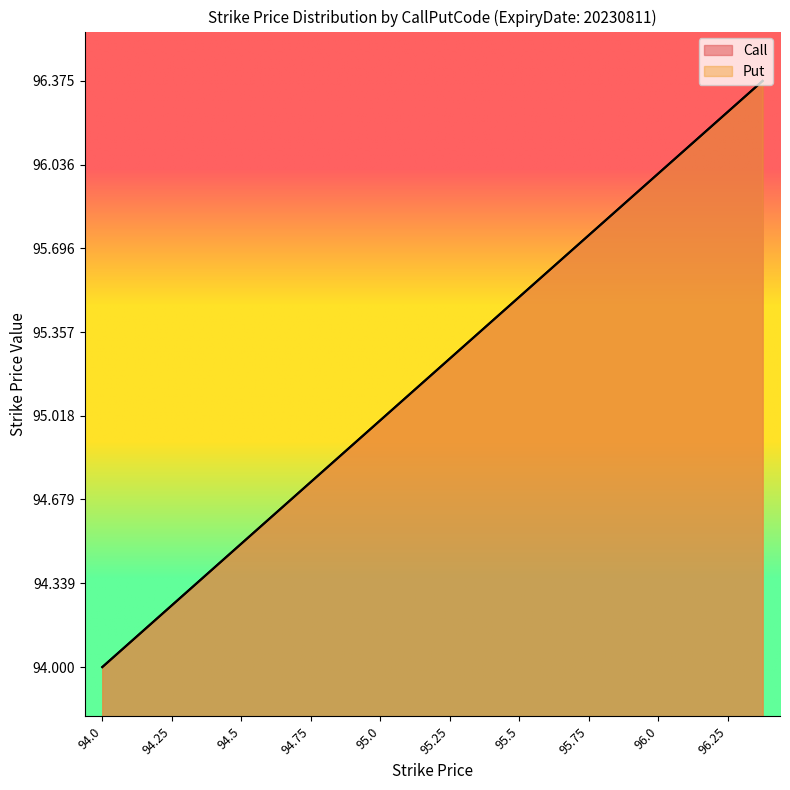

What is the label of the 12th point from the right?

95.0